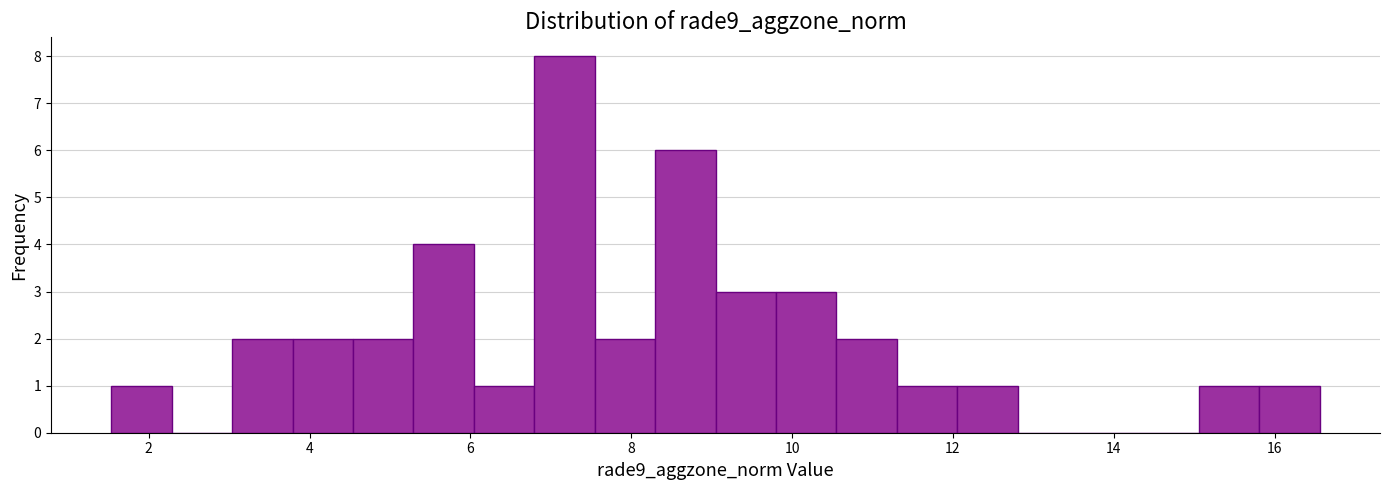

Read against the x-axis, roughly where is the centre of the tallest bar?

7.2